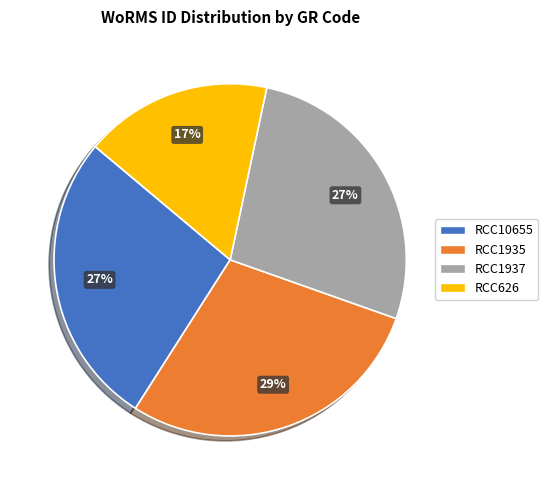

Is it true that RCC10655 is 27% of the pie?

True